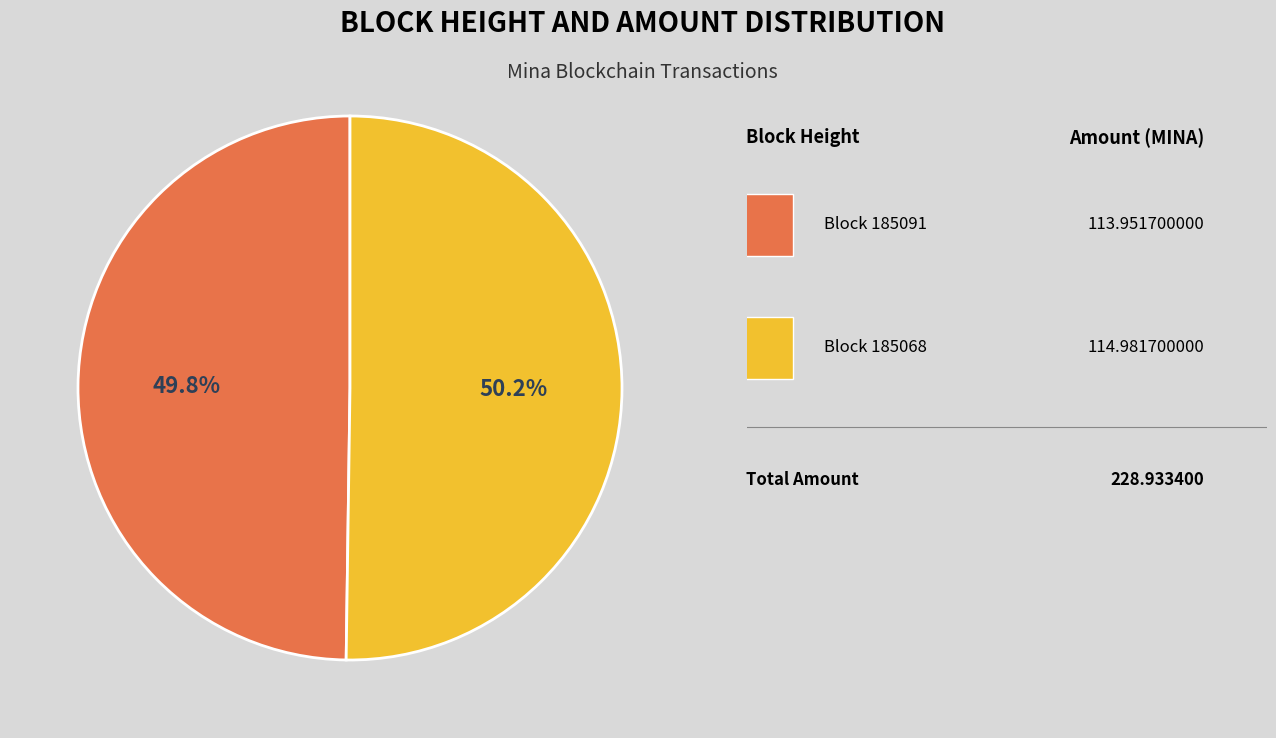

Is there a majority slice in this chart?

Yes